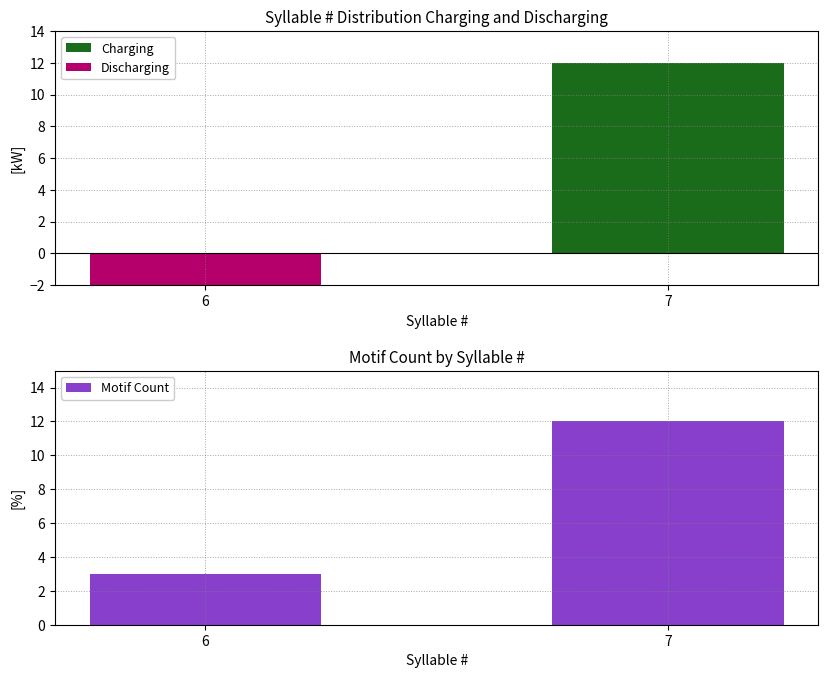

List the series in order of their peak value, highest first.

Charging, Motif Count, Discharging